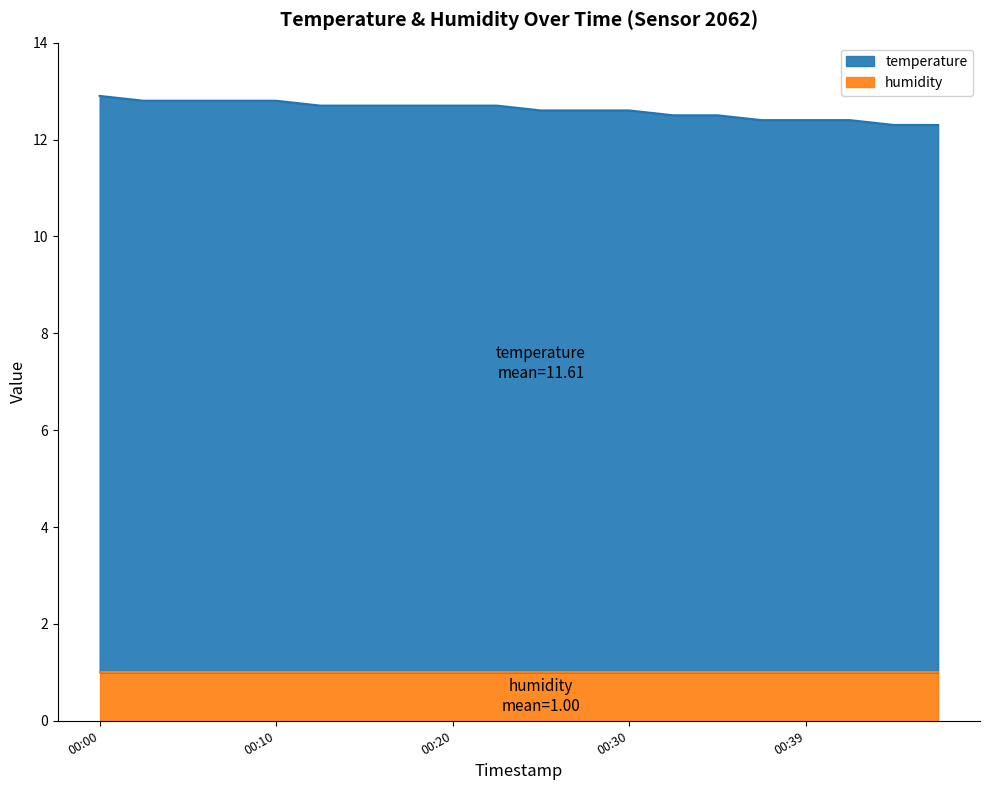

Reading right to left, what are all the values shown in this chart?

12.3	12.3	12.4	12.4	12.4	12.5	12.5	12.6	12.6	12.6	12.7	12.7	12.7	12.7	12.7	12.8	12.8	12.8	12.8	12.9